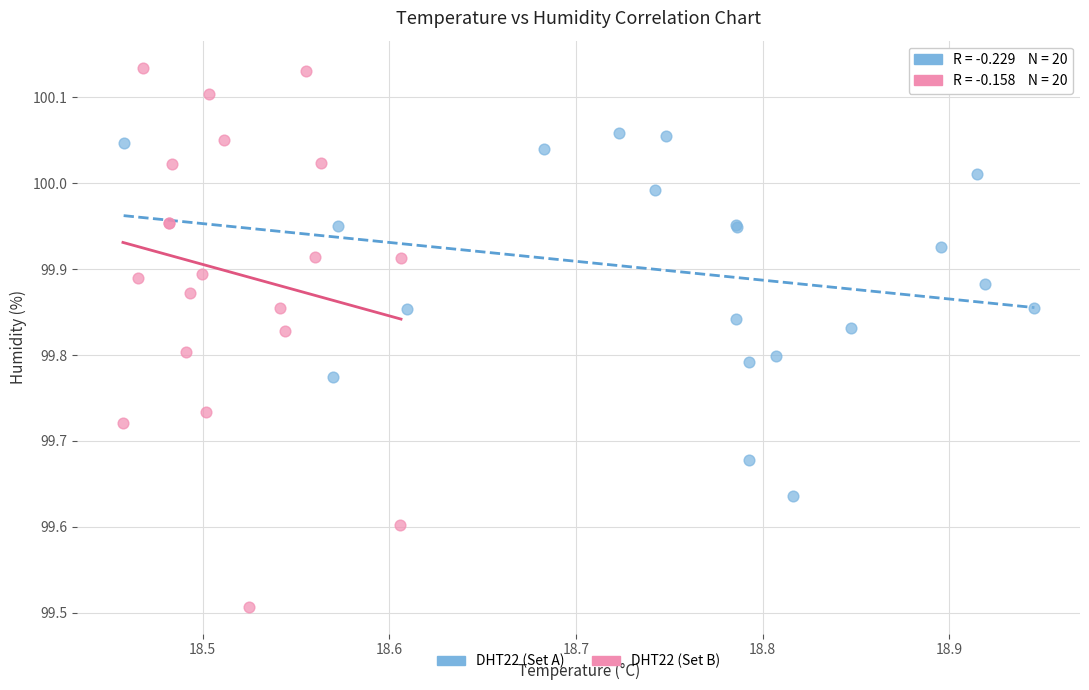

Which series contains the lowest Y value?

DHT22 (Set B)